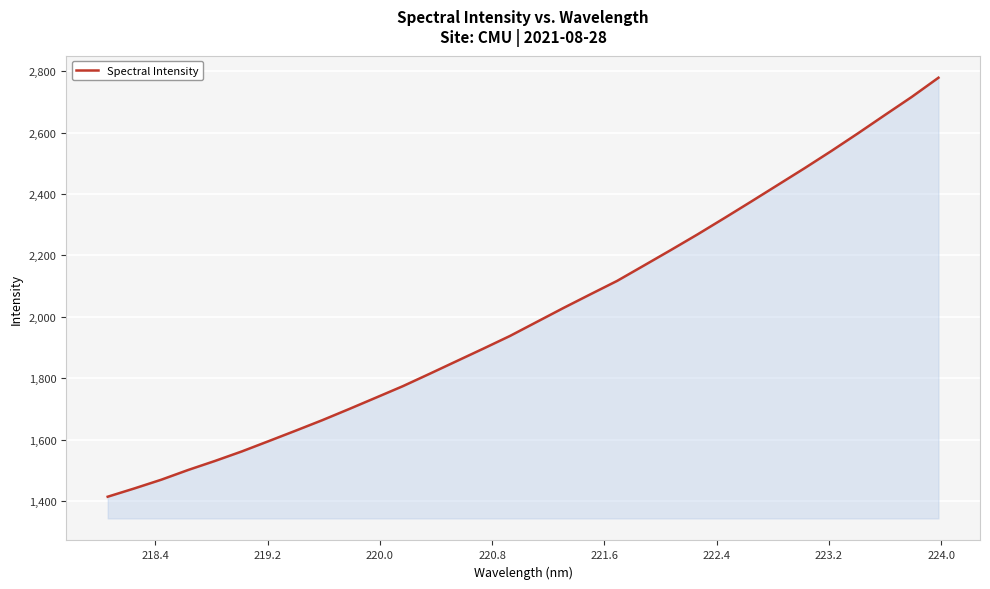

What is the difference between the maximum and minimum values?

1365.0